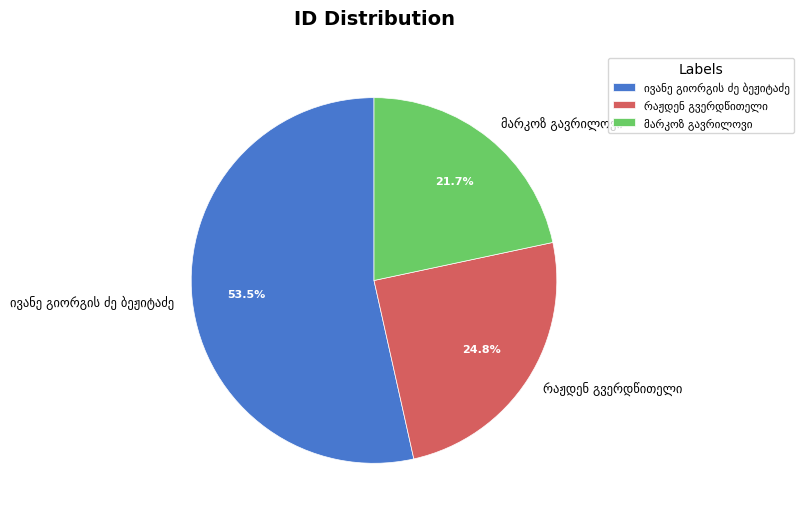

Count the number of slices in the pie.

3